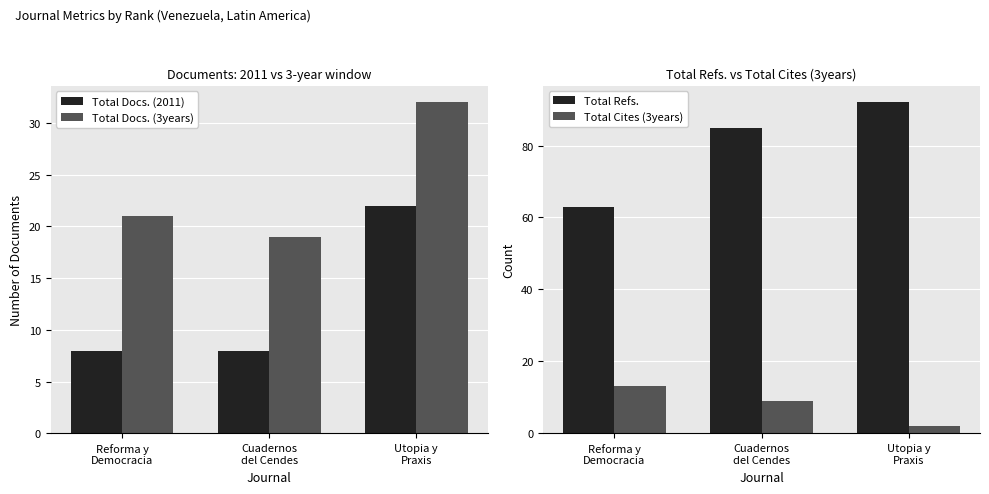

What is the label of the 3rd bar from the left?

Utopia y
Praxis